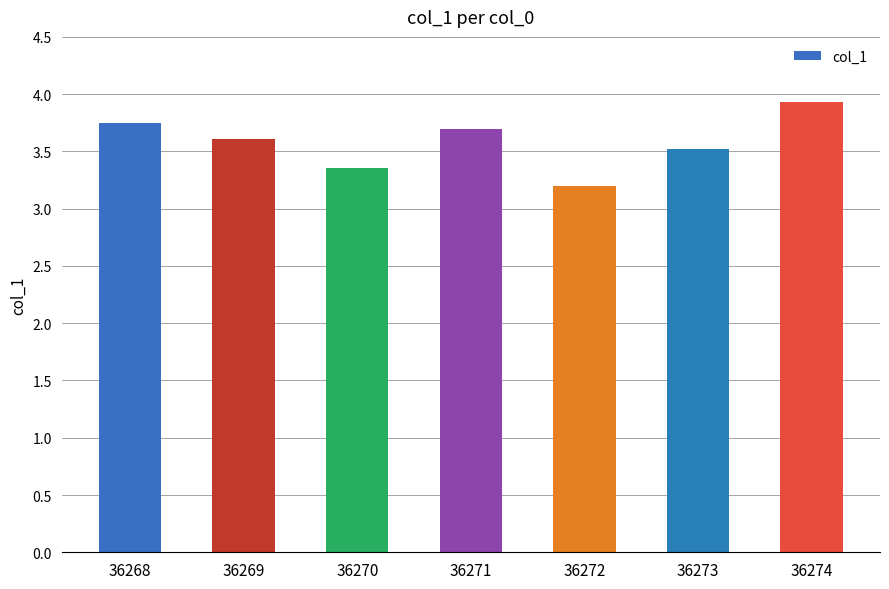

What value does the data have at 36269?

3.6